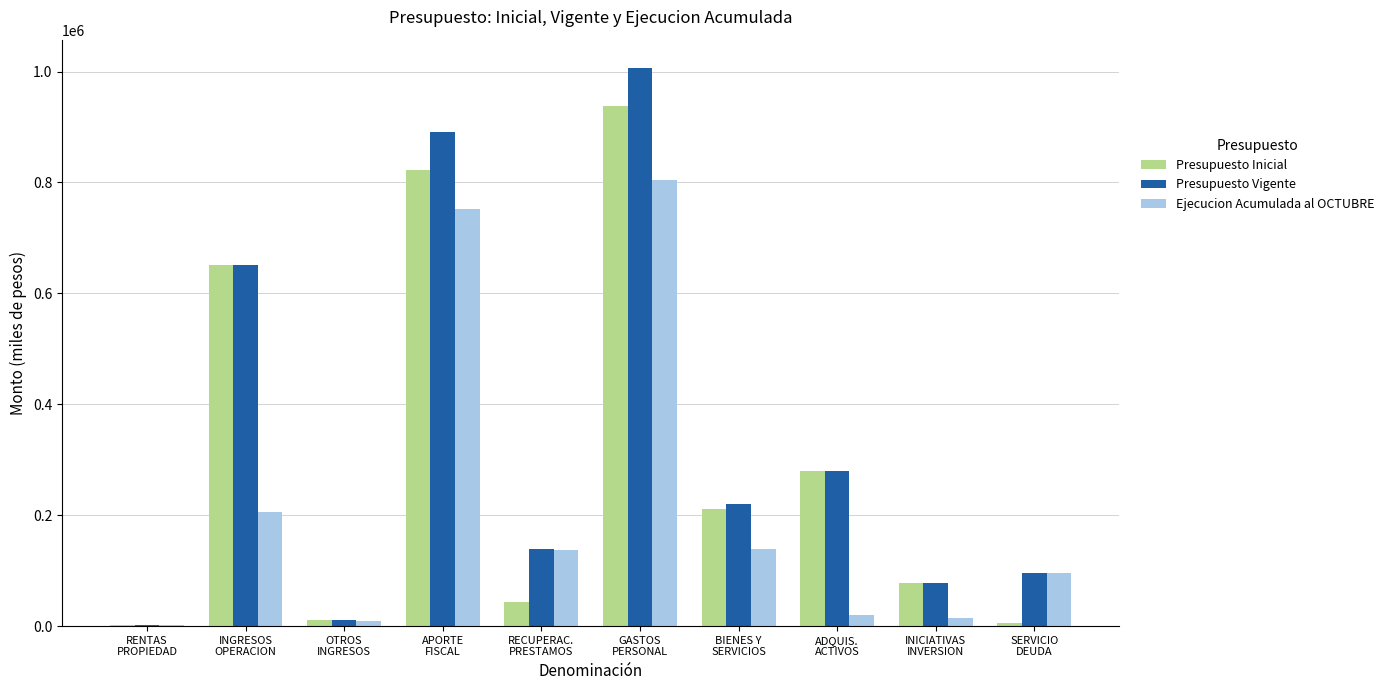

How many groups of bars are there?

10